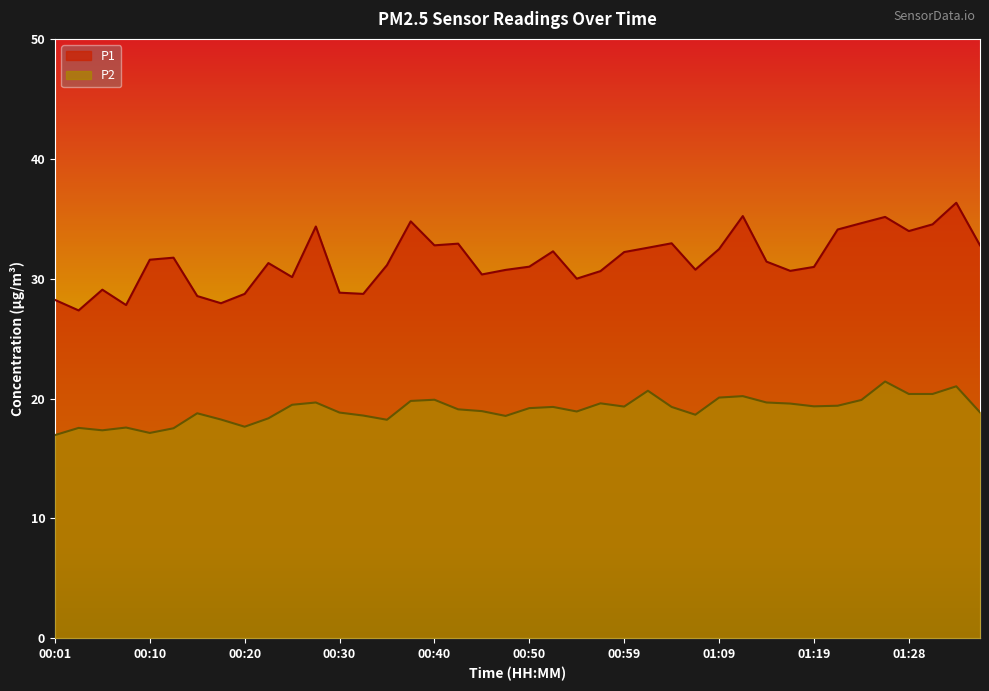

What is the label of the 32nd point from the right?

00:20